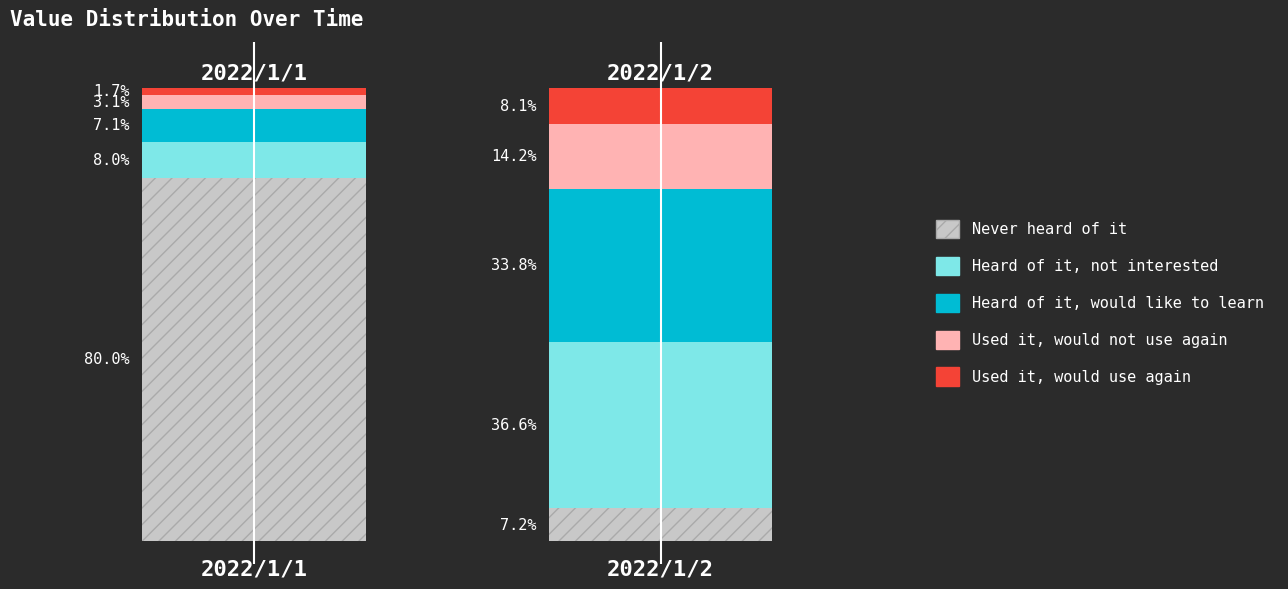

What are all the series names shown in the legend?

Never heard of it, Heard of it, not interested, Heard of it, would like to learn, Used it, would not use again, Used it, would use again